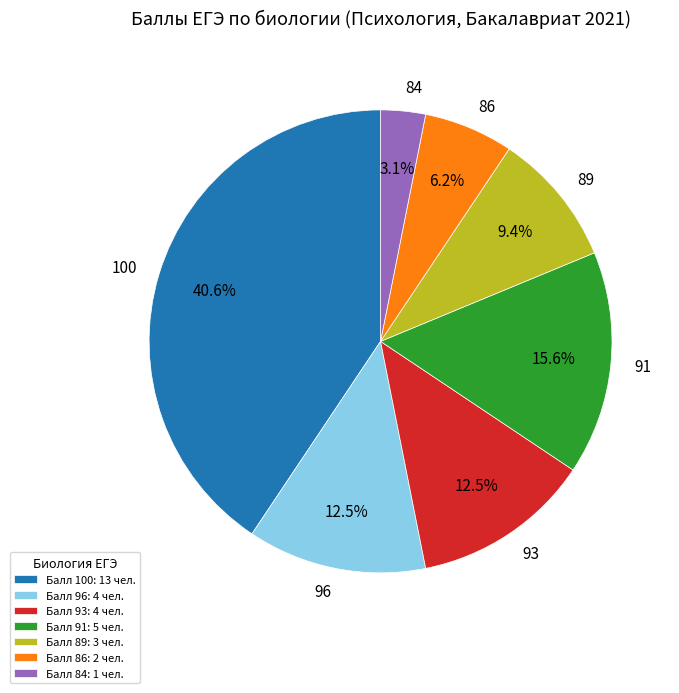

Count the number of slices in the pie.

7